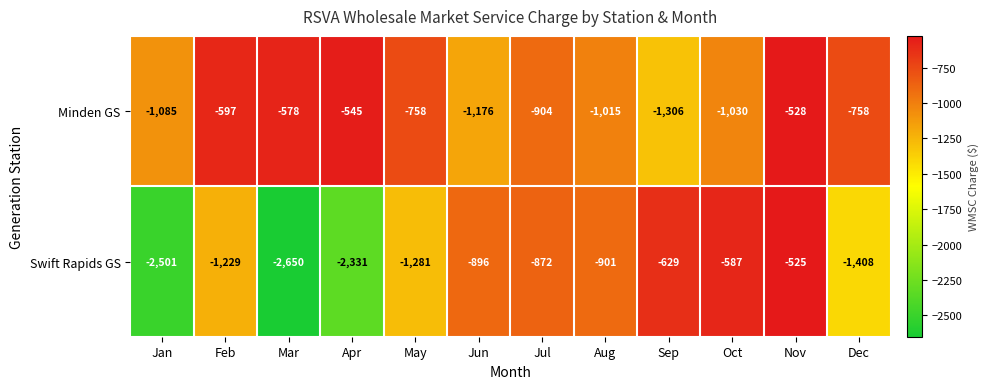

The value of Swift Rapids GS at Oct is -121. True or false?

False